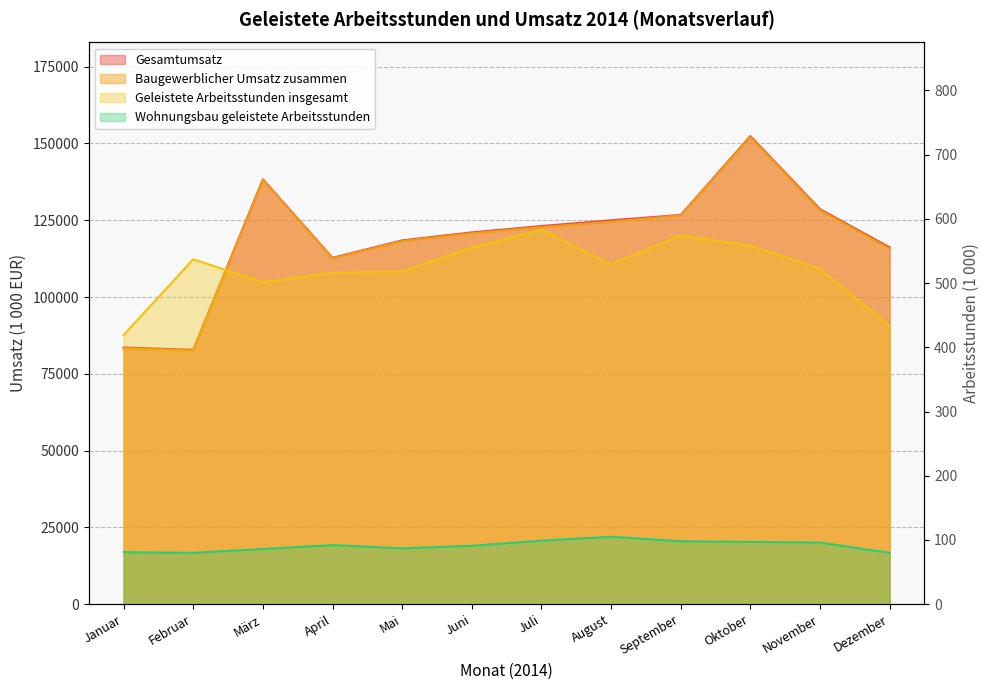

At which category does Geleistete Arbeitsstunden insgesamt reach its first local peak?

Februar